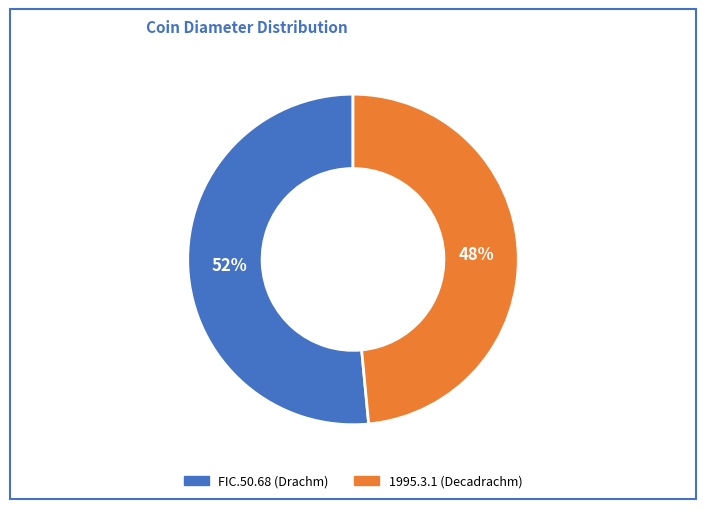

Which slice is the smallest?

1995.3.1 (Decadrachm)